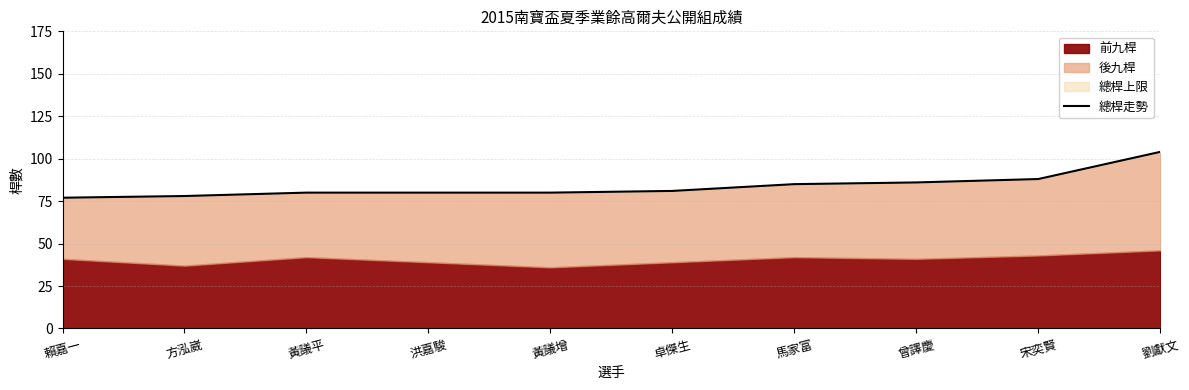

Between 黃議增 and 宋奕賢, which is larger?

宋奕賢